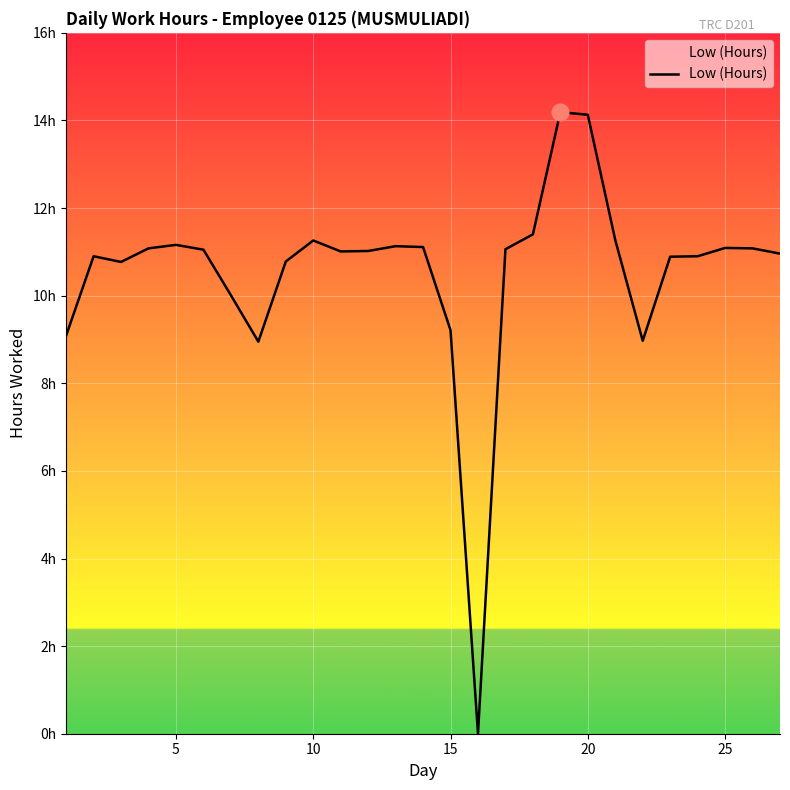

True or false: the data has more than 2 interior local peaks.

True